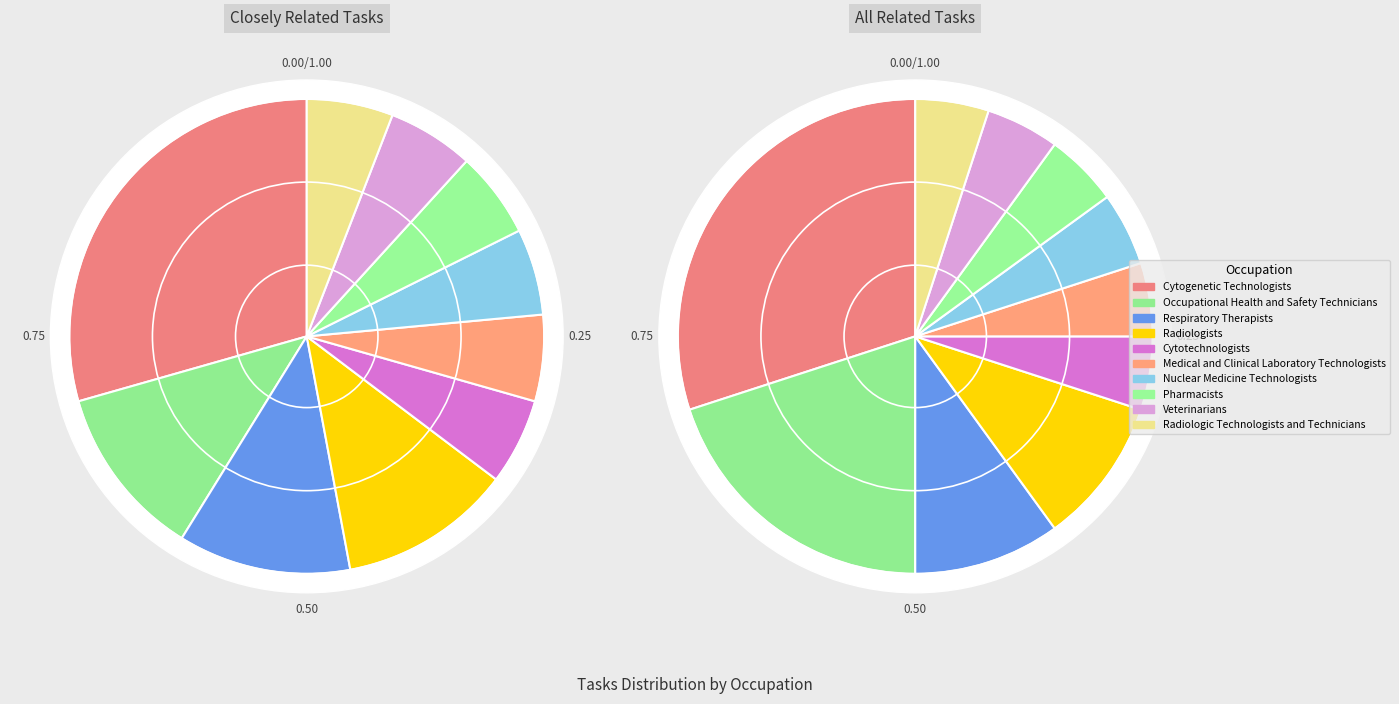

Count the number of slices in the pie.

10